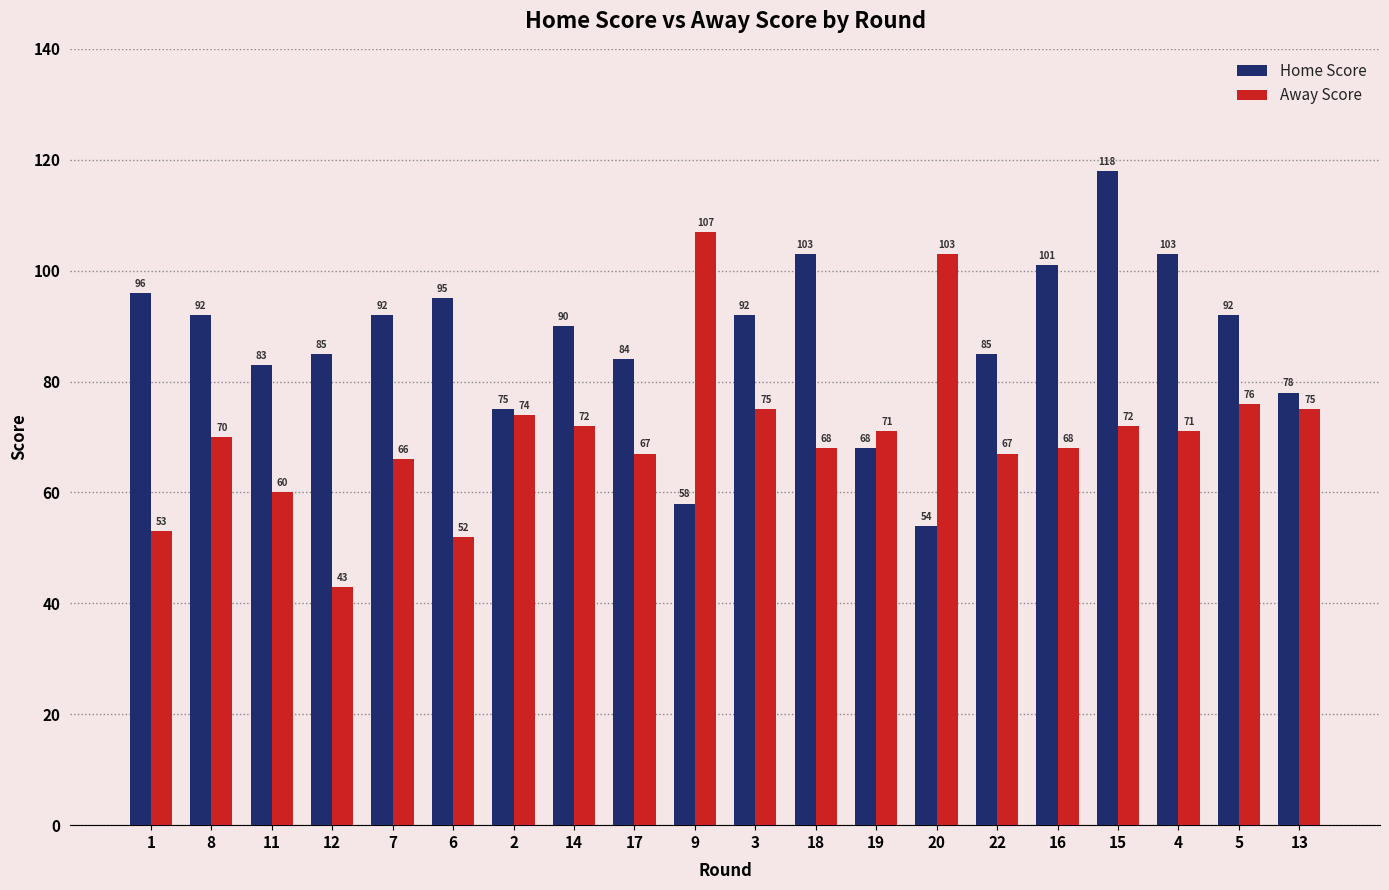

True or false: Home Score has a value of 63 at 5.

False